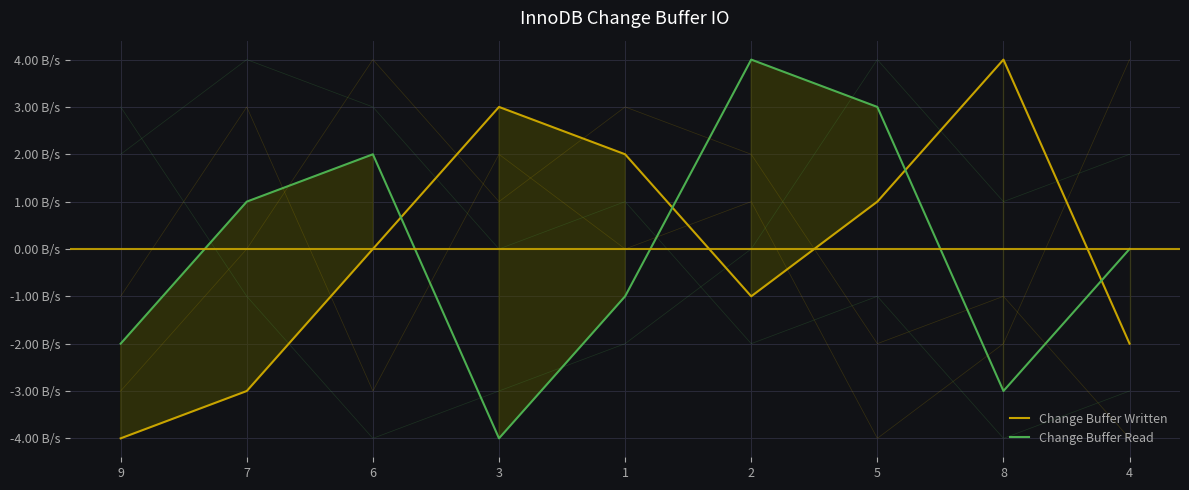

What is the label of the 3rd point from the right?

5